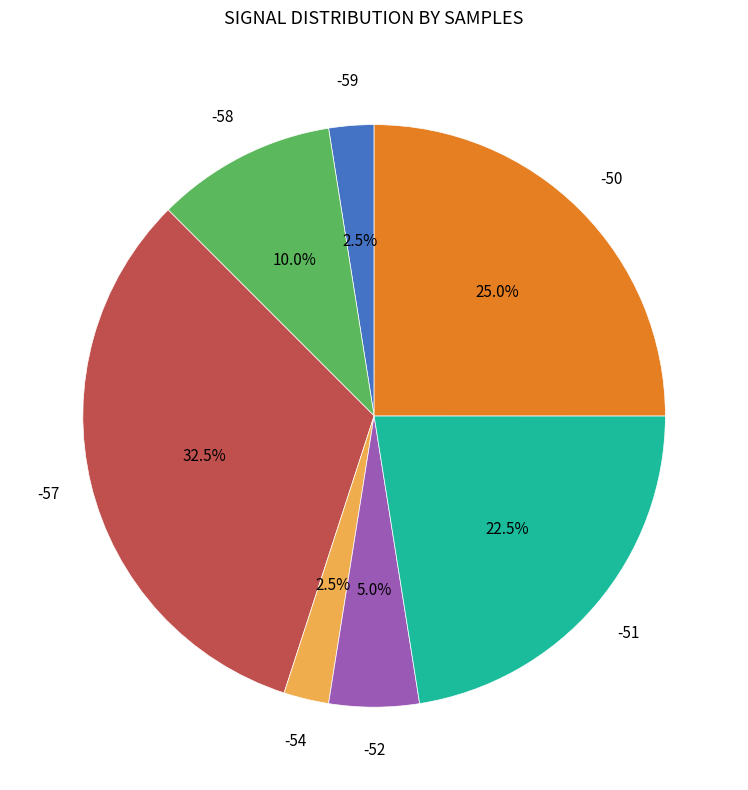

What is the largest slice in the pie chart?

-57